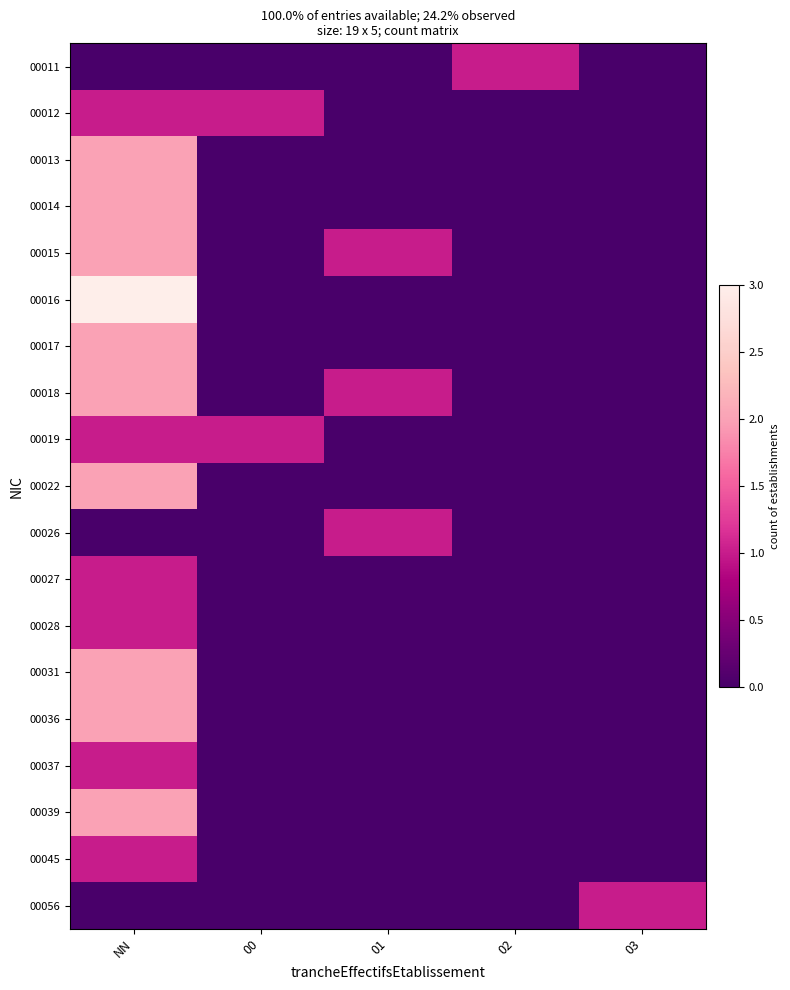

Rank the series at 01 from highest to lowest value.

00015, 00018, 00026, 00011, 00012, 00013, 00014, 00016, 00017, 00019, 00022, 00027, 00028, 00031, 00036, 00037, 00039, 00045, 00056